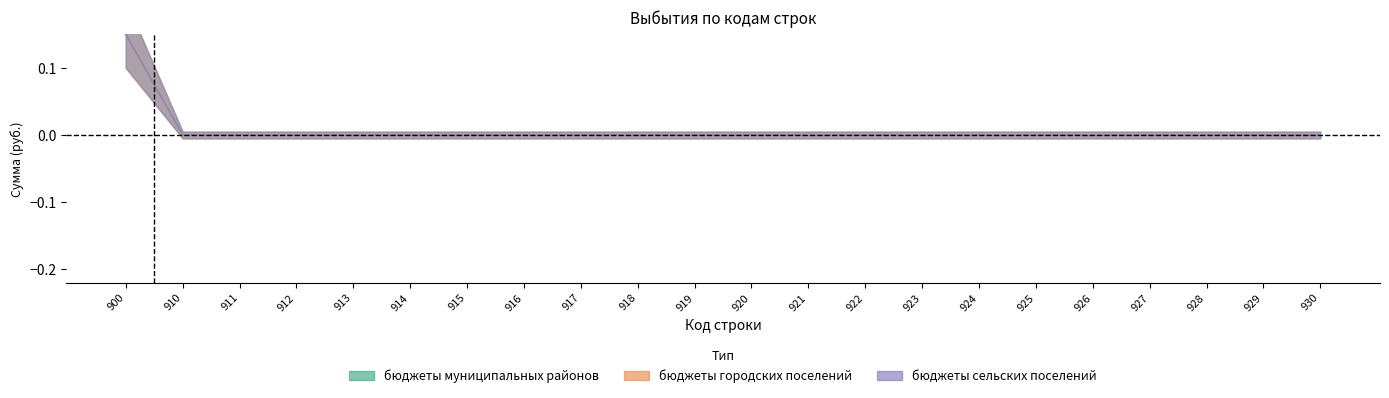

Reading left to right, list all the values displayed in this chart.

бюджеты муниципальных районов: 900=0.1	910=0.0	911=0.0	912=0.0	913=0.0	914=0.0	915=0.0	916=0.0	917=0.0	918=0.0	919=0.0	920=0.0	921=0.0	922=0.0	923=0.0	924=0.0	925=0.0	926=0.0	927=0.0	928=0.0	929=0.0	930=0.0
бюджеты городских поселений: 900=0.1	910=0.0	911=0.0	912=0.0	913=0.0	914=0.0	915=0.0	916=0.0	917=0.0	918=0.0	919=0.0	920=0.0	921=0.0	922=0.0	923=0.0	924=0.0	925=0.0	926=0.0	927=0.0	928=0.0	929=0.0	930=0.0
бюджеты сельских поселений: 900=0.1	910=0.0	911=0.0	912=0.0	913=0.0	914=0.0	915=0.0	916=0.0	917=0.0	918=0.0	919=0.0	920=0.0	921=0.0	922=0.0	923=0.0	924=0.0	925=0.0	926=0.0	927=0.0	928=0.0	929=0.0	930=0.0